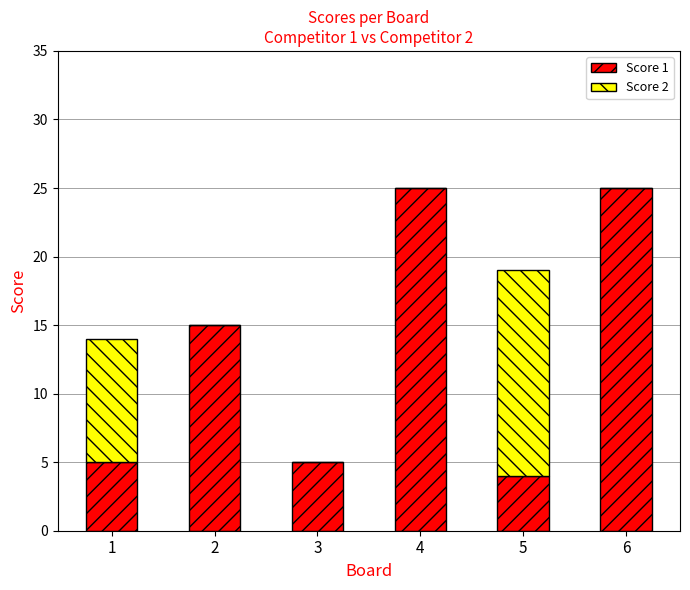

True or false: Score 1 has a value of 42 at 6.

False